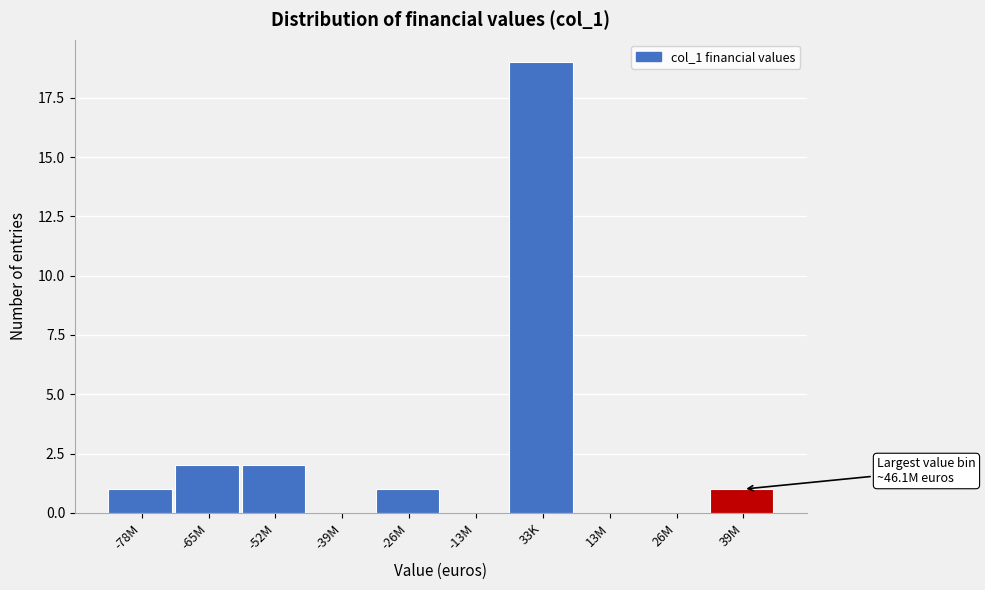

Reading left to right, extract all data points from this chart.

-78M=1	-65M=2	-52M=2	-39M=0	-26M=1	-13M=0	33K=19	13M=0	26M=0	39M=1